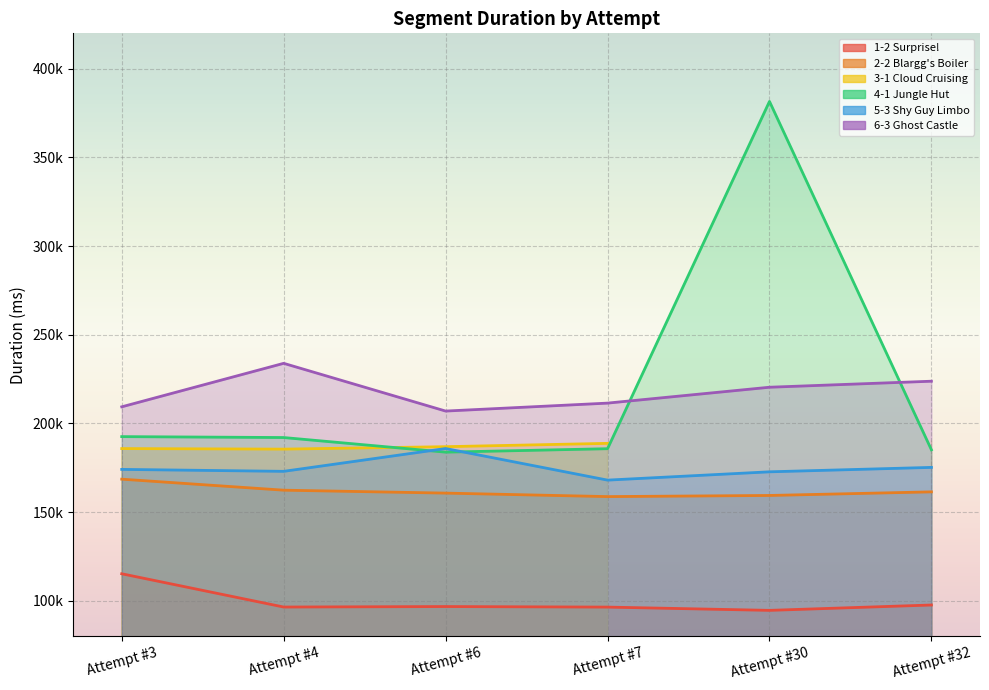

True or false: 6-3 Ghost Castle has more than 2 interior local peaks.

False